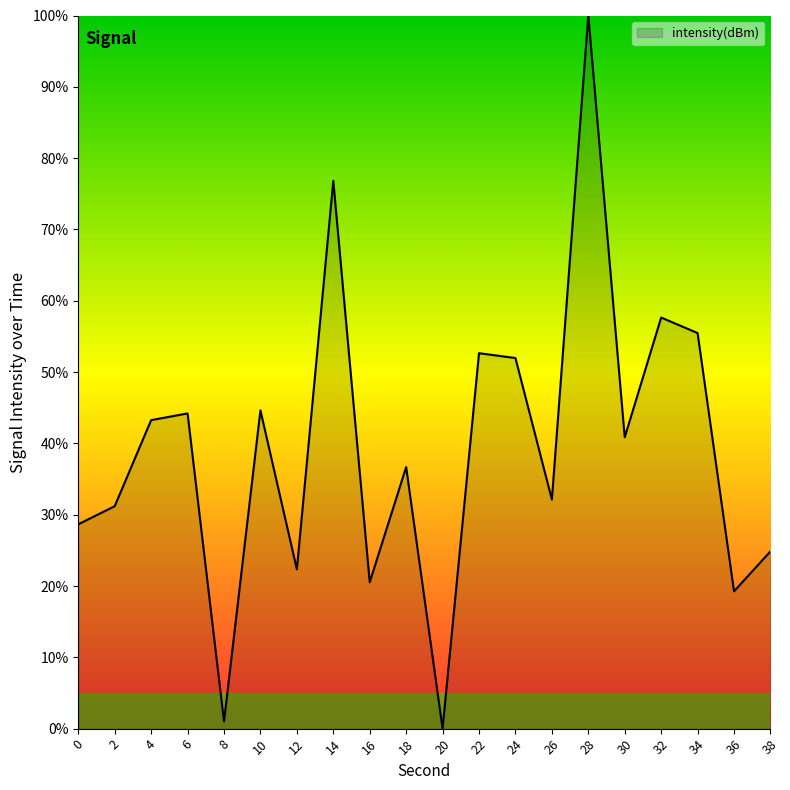

What is the change in value from 2 to 34?

+24.3